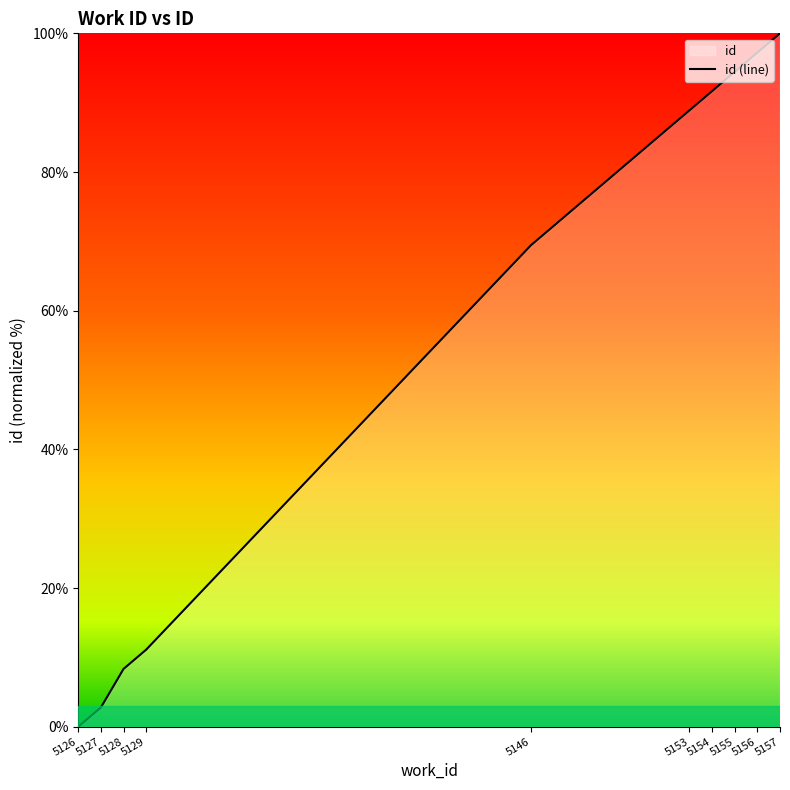

What is the difference between the maximum and second lowest values?

97.2